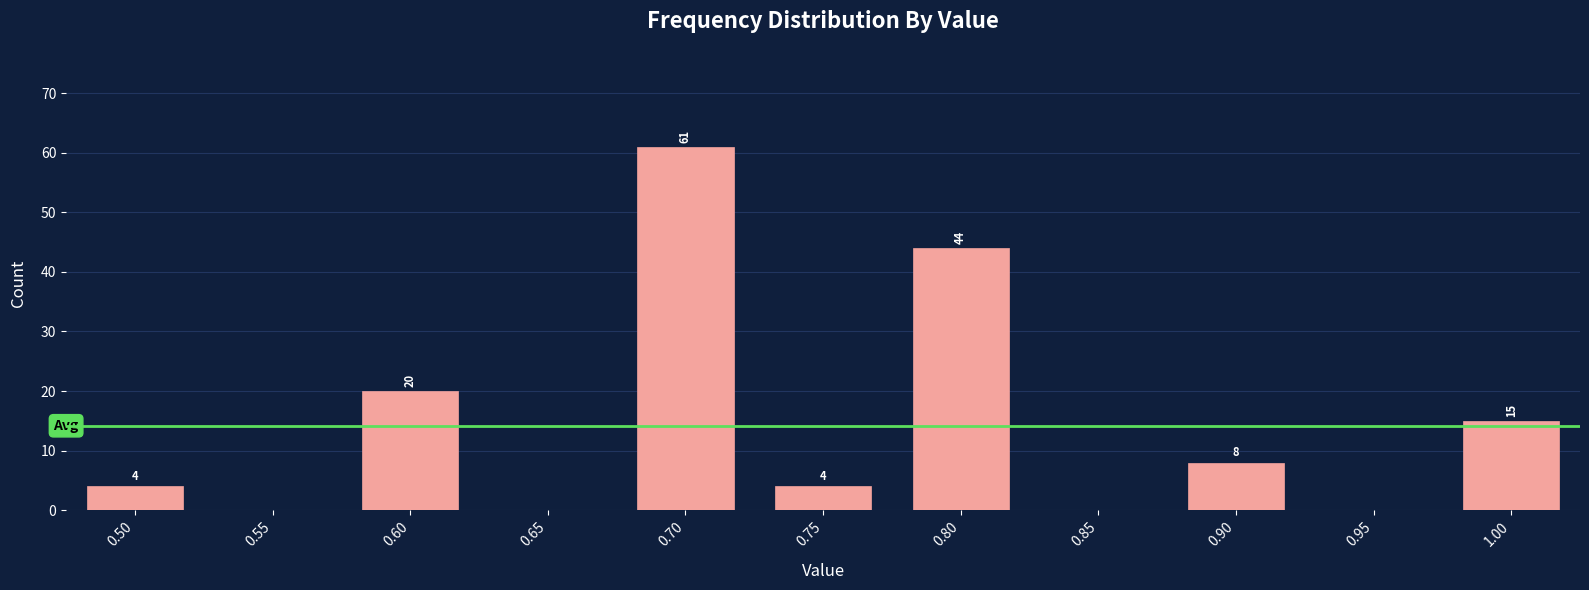

Reading left to right, what are all the values shown in this chart?

0.50=4	0.55=0	0.60=20	0.65=0	0.70=61	0.75=4	0.80=44	0.85=0	0.90=8	0.95=0	1.00=15